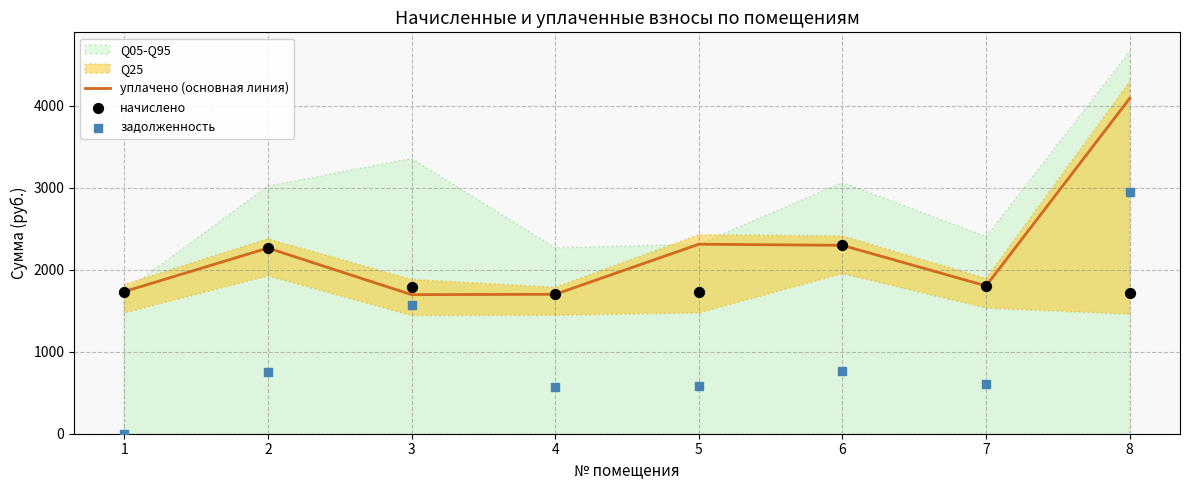

At which category is the sum across all series the highest?

8